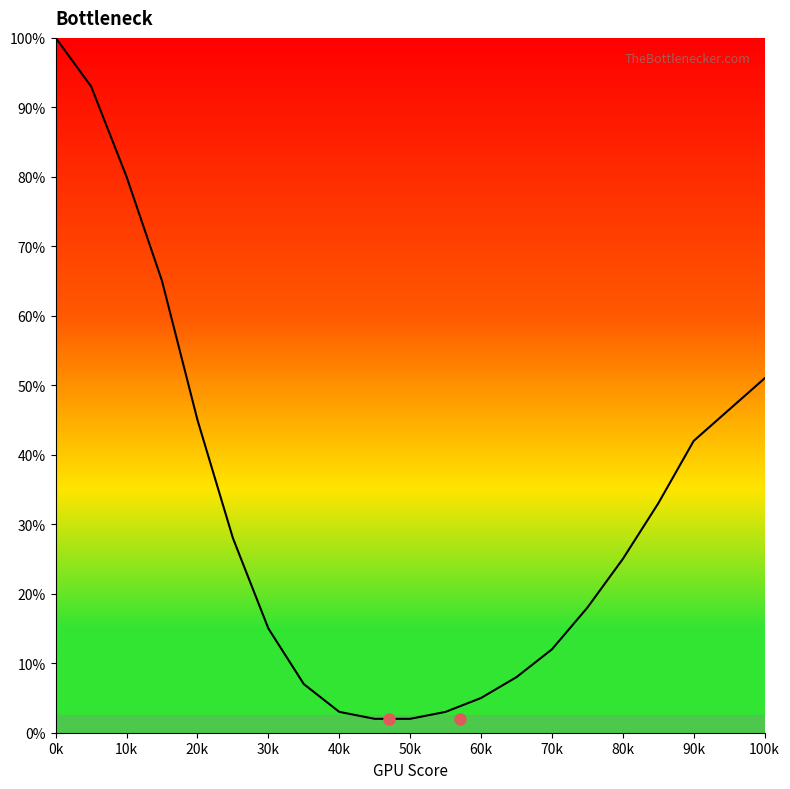

What is the maximum value shown in the chart?

100